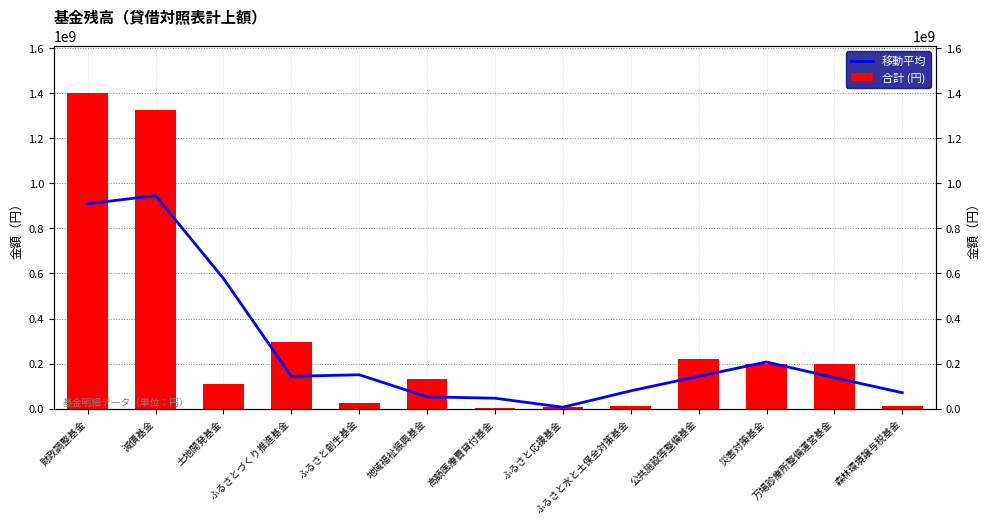

Which label corresponds to the smallest value in the chart?

高額医療費貸付基金